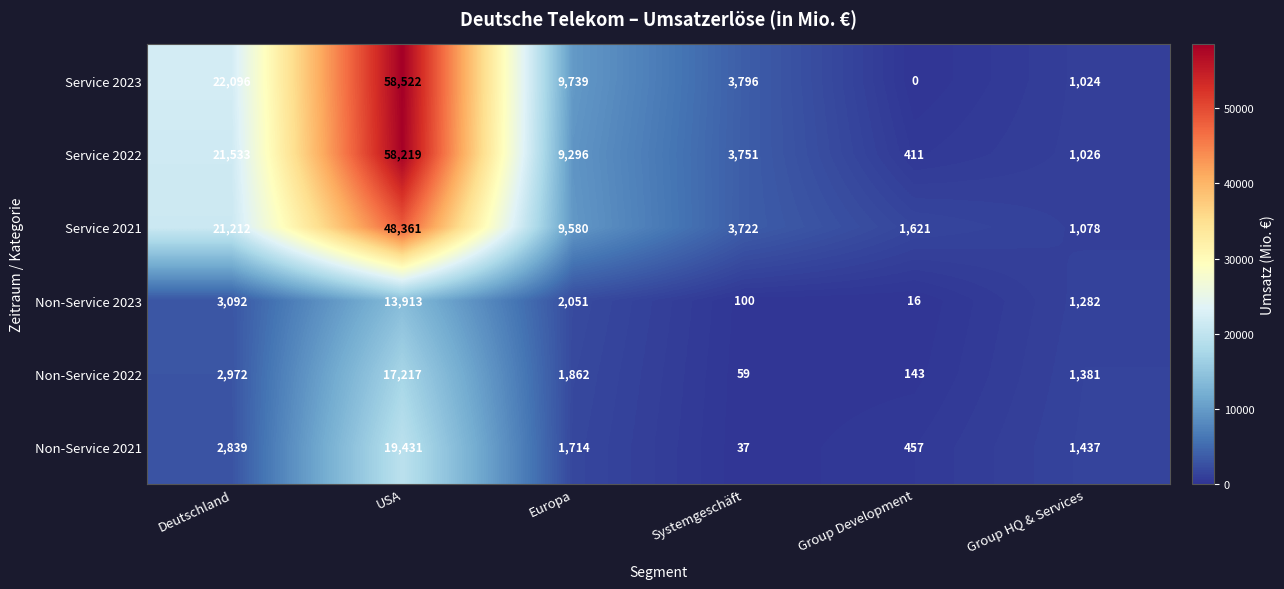

Rank the categories by Service 2022 value from lowest to highest.

Group Development, Group HQ & Services, Systemgeschäft, Europa, Deutschland, USA